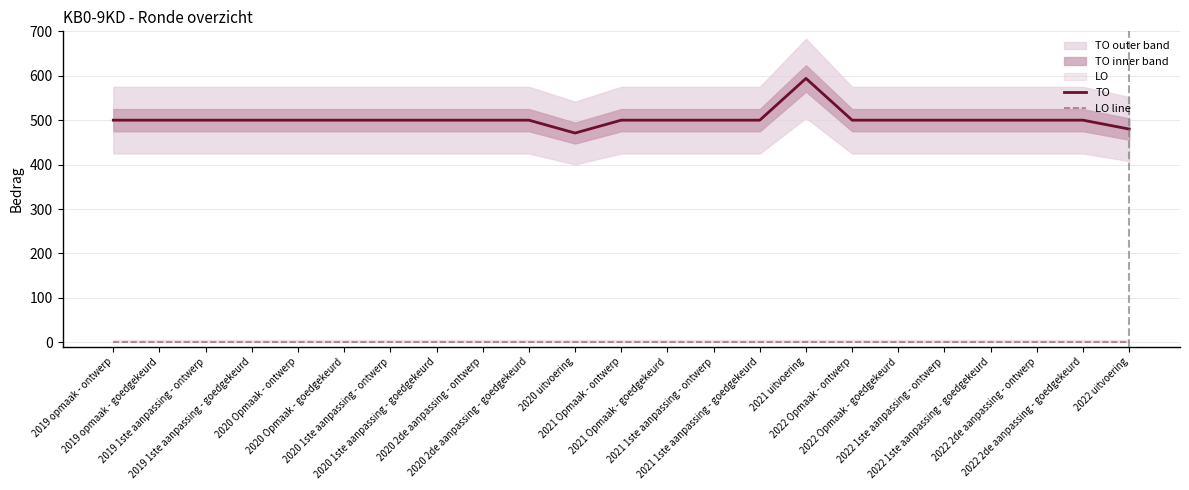

How many data points does each series have?

23